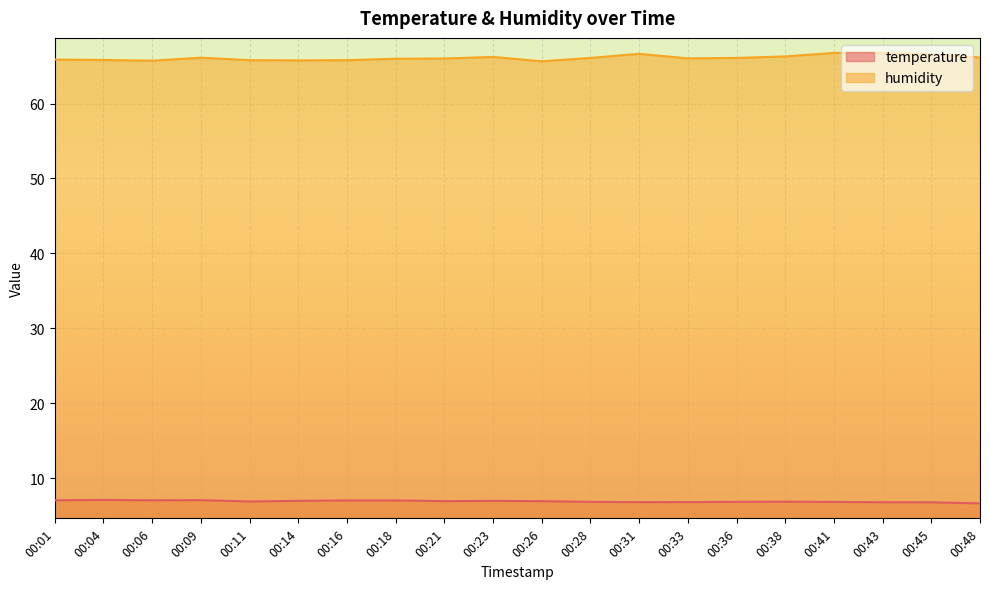

What is the value of the temperature point at the 7th from the left?

7.1